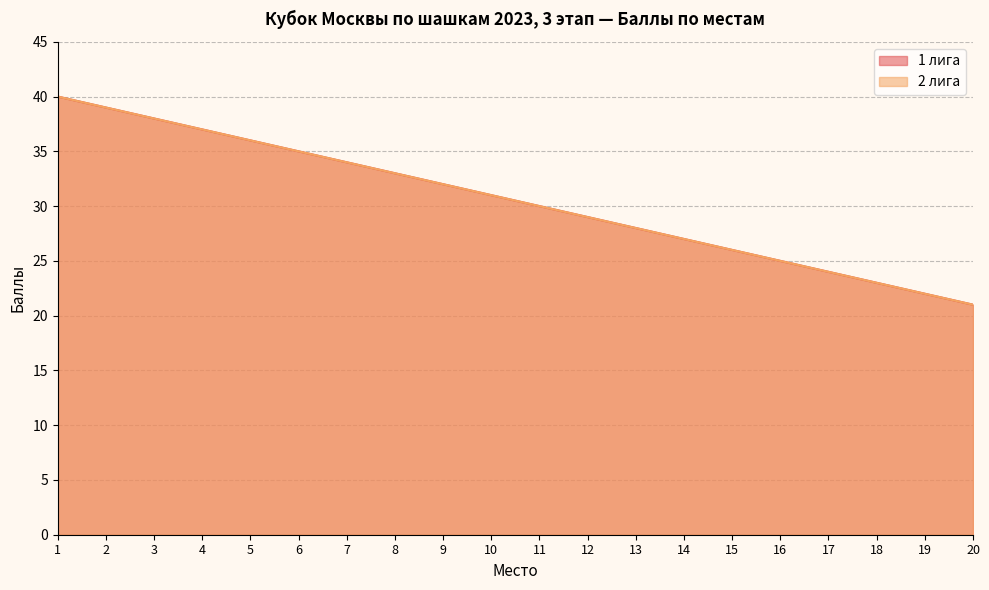

Which series changed the most between 8 and 11?

1 лига